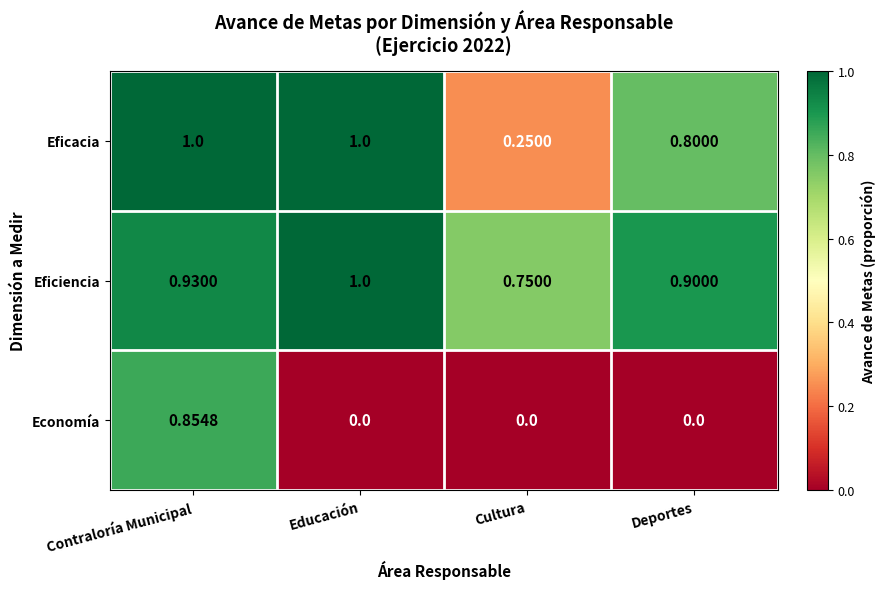

How many positive values does the Economía series have?

1